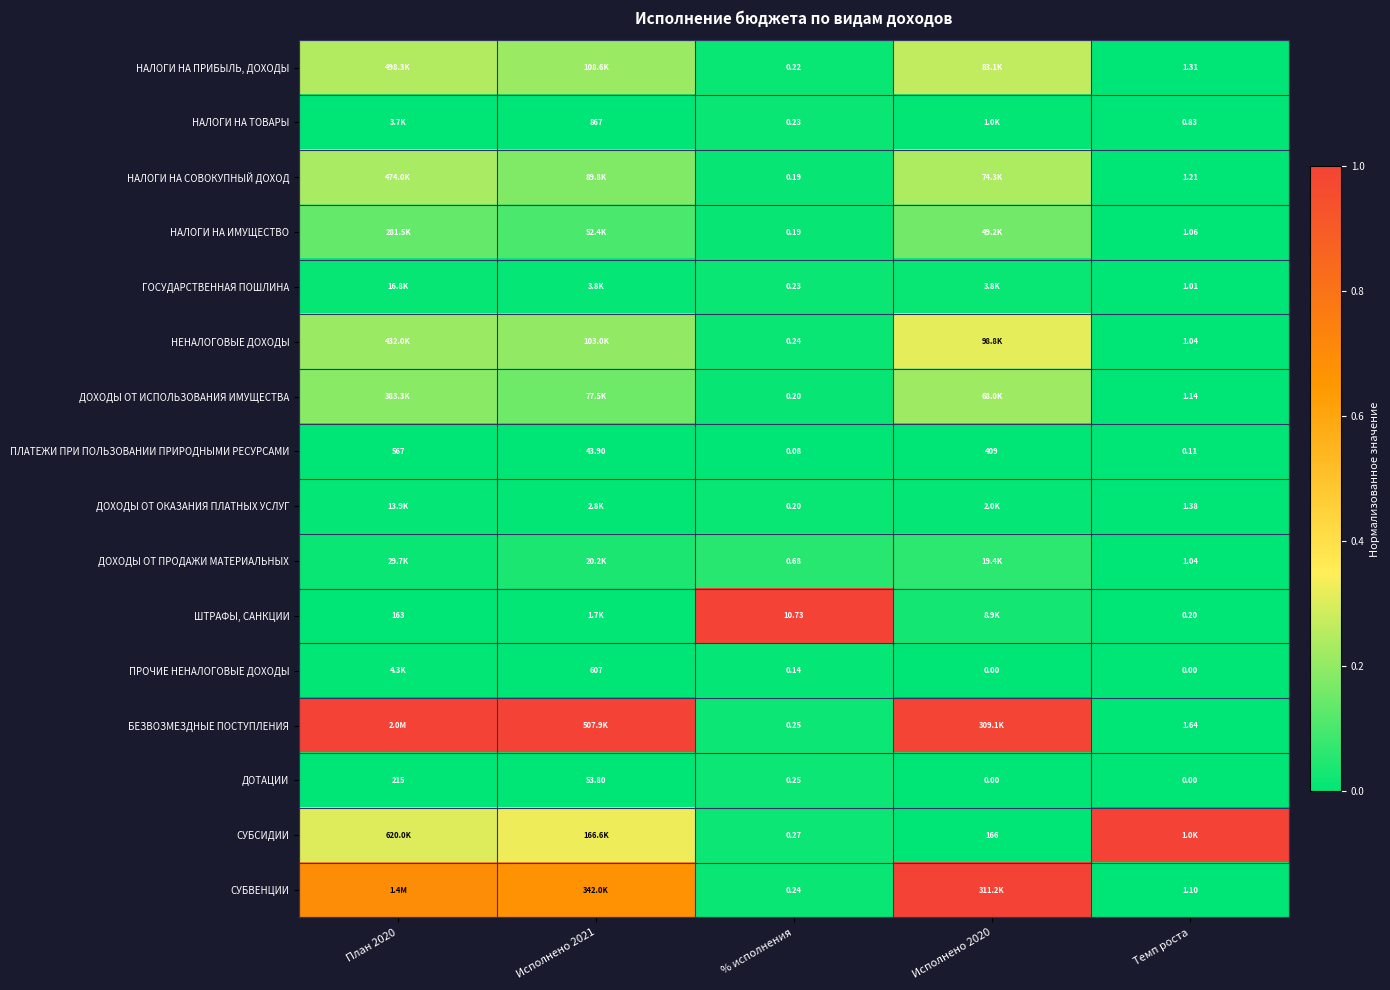

What is the spread (max minus min) of values at Исполнено 2021?

1.0